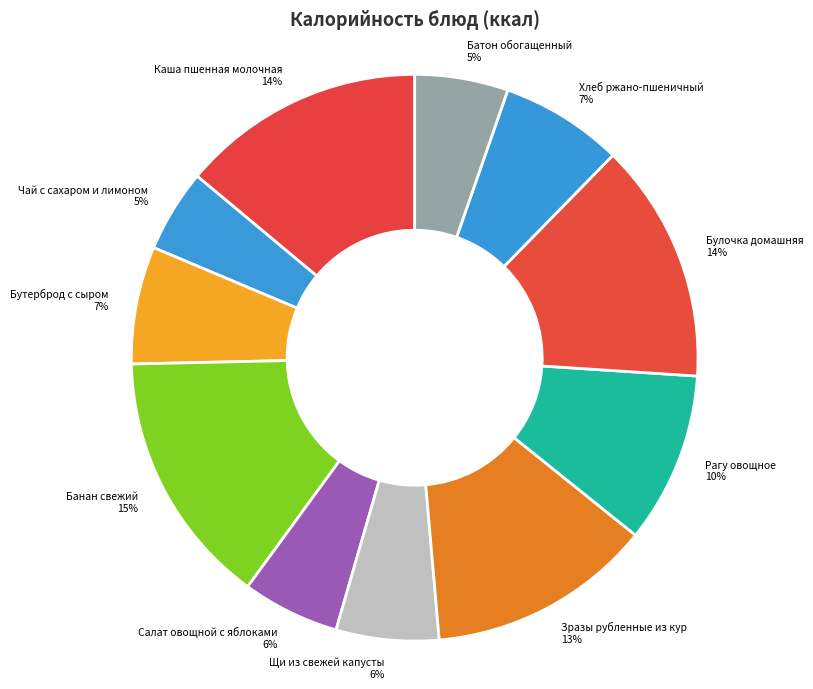

What is the largest slice in the pie chart?

Банан свежий